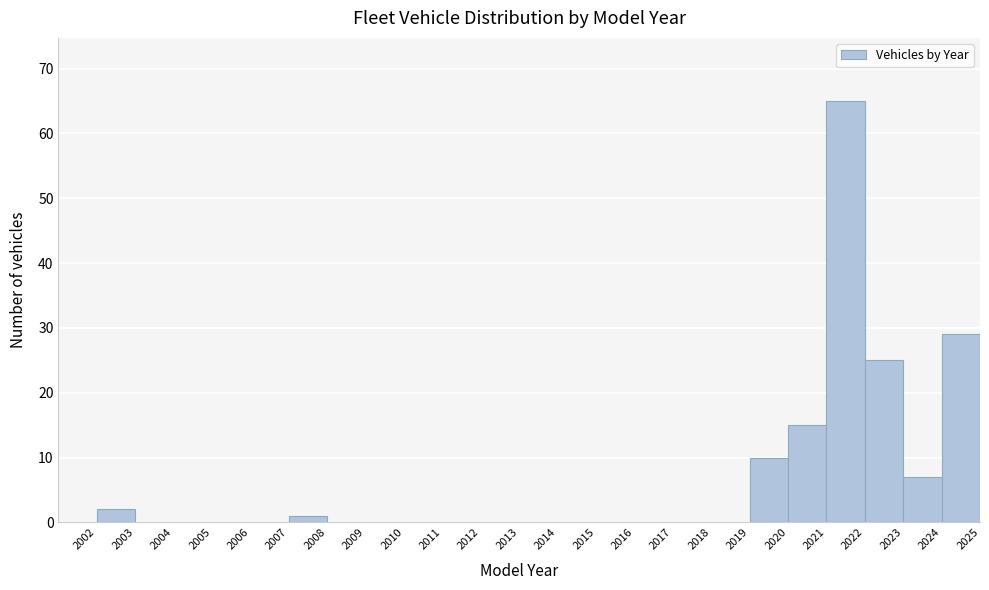

What is the height of the bar covering 2007 to 2008 on the x-axis? The values are not printed on the chart, so give them approximately, as read against the axis.

1